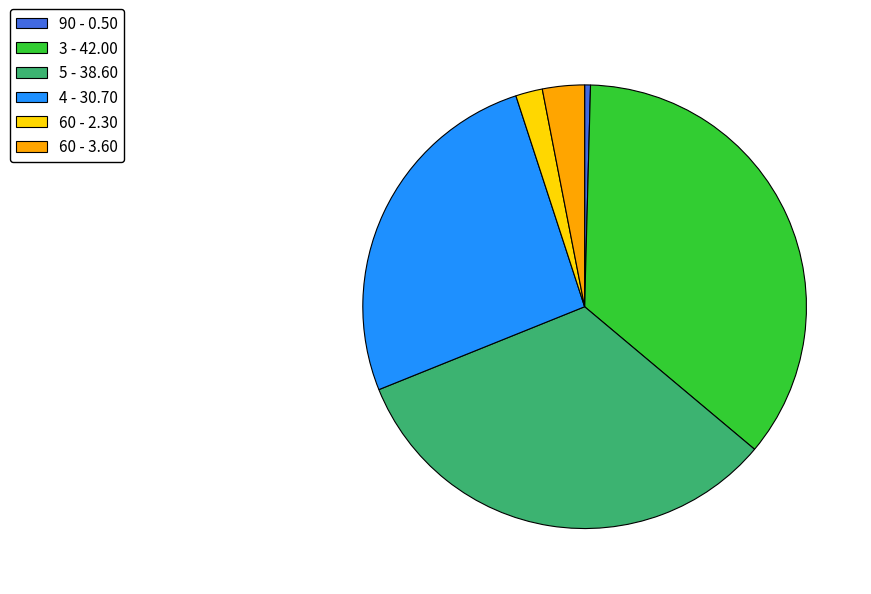

How many slices are in this pie chart?

6